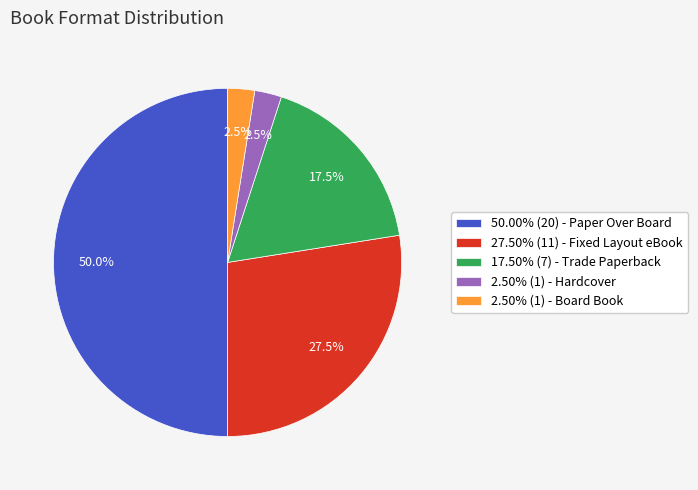

What percentage is NOT represented by 17.50% (7) - Trade Paperback?

82.5%